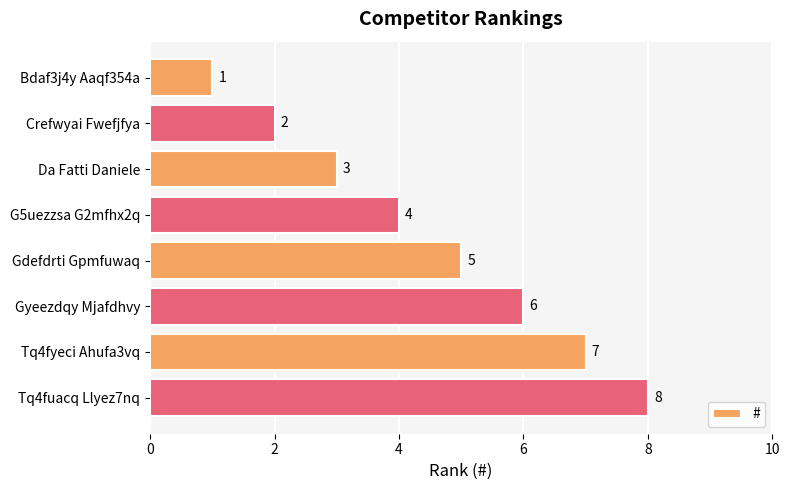

List the labels in order of value, smallest first.

Bdaf3j4y Aaqf354a, Crefwyai Fwefjfya, Da Fatti Daniele, G5uezzsa G2mfhx2q, Gdefdrti Gpmfuwaq, Gyeezdqy Mjafdhvy, Tq4fyeci Ahufa3vq, Tq4fuacq Llyez7nq